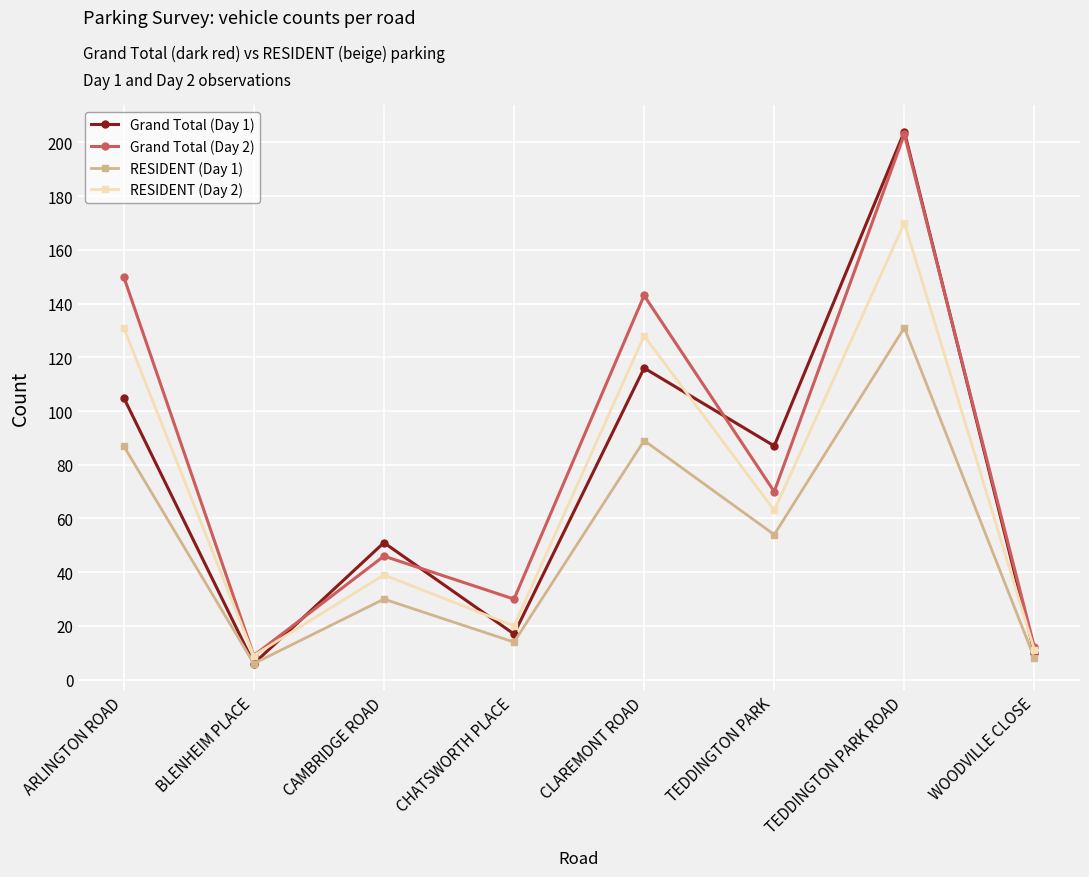

What is the label of the 3rd point from the right?

TEDDINGTON PARK